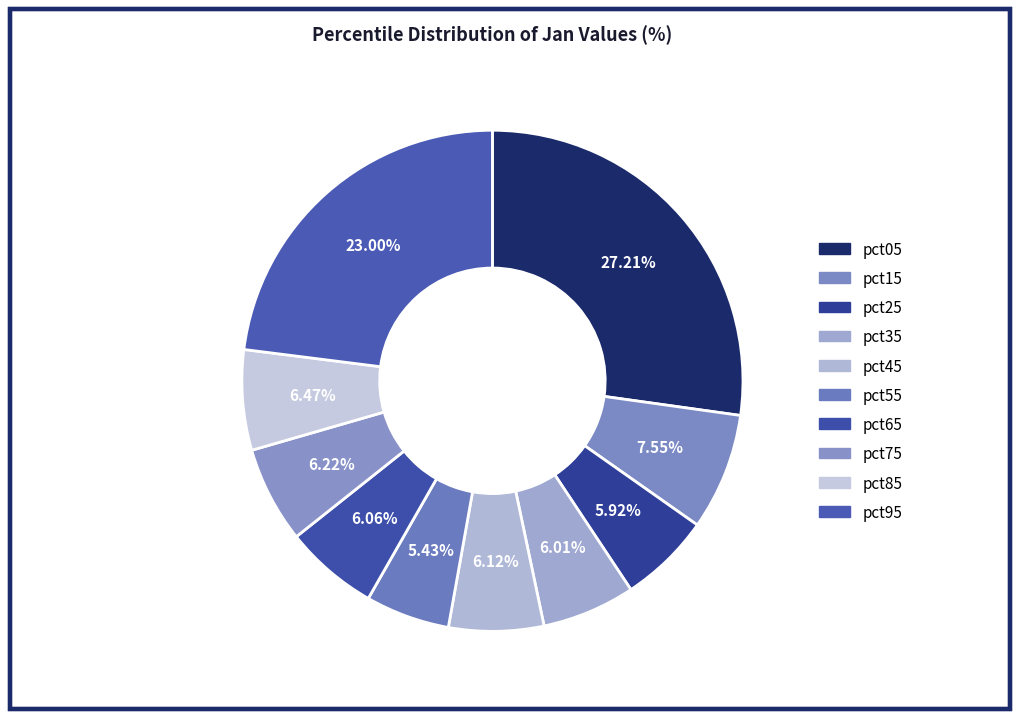

Count the number of slices in the pie.

10